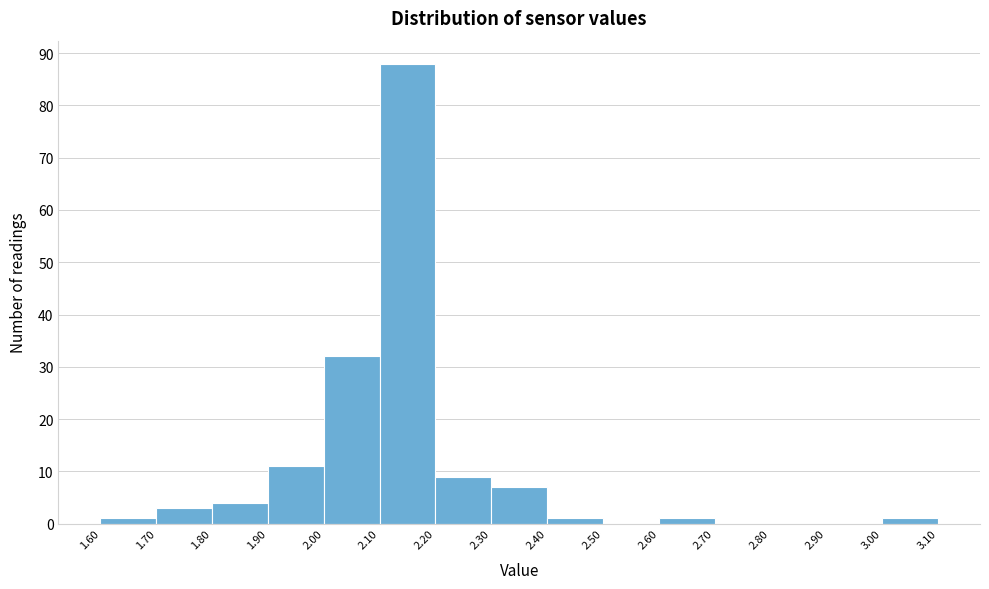

What is the height of the bar covering 2.20 to 2.30 on the x-axis? The values are not printed on the chart, so give them approximately, as read against the axis.

9